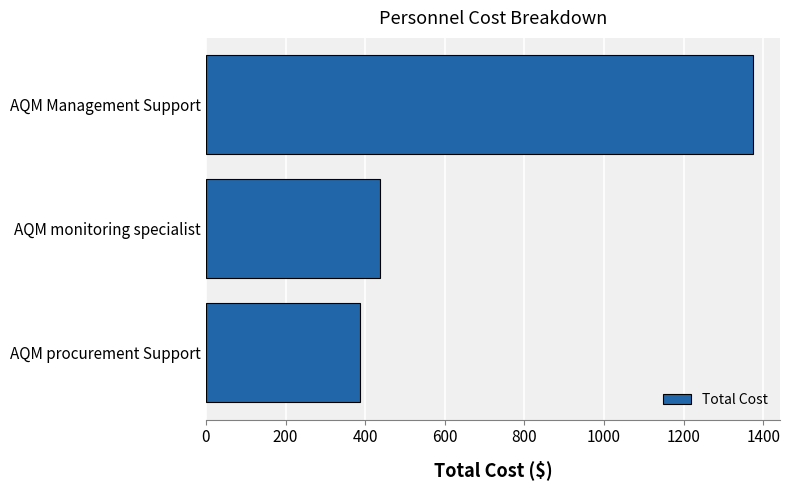

What is the ratio of the value at AQM procurement Support to the value at AQM Management Support?

0.3